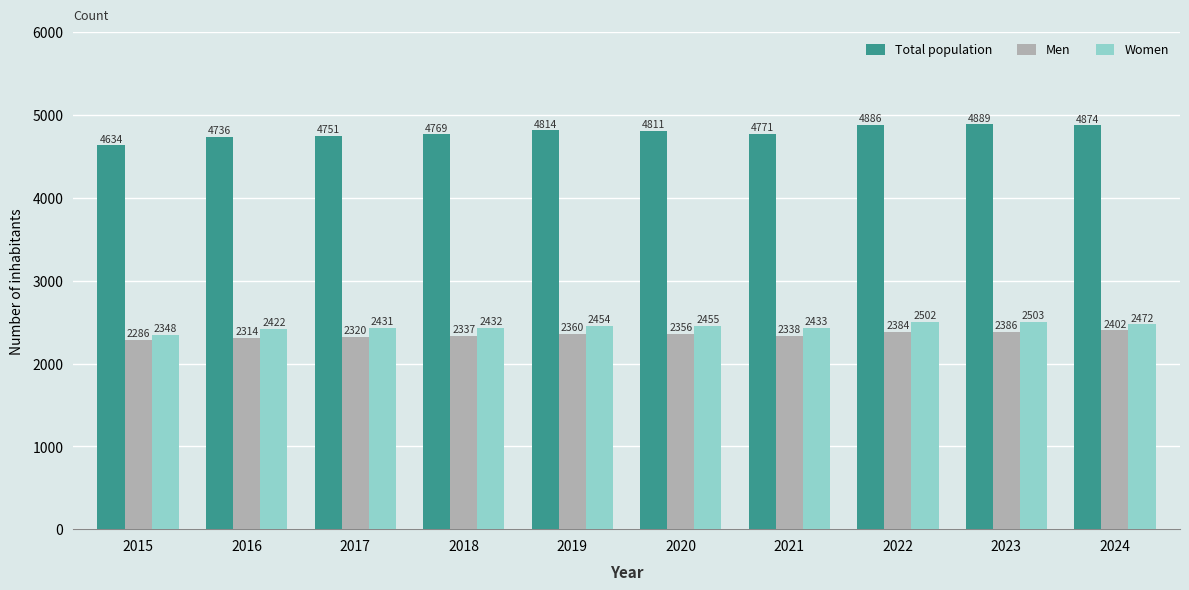

The Women series shows 1078 at 2018. True or false?

False